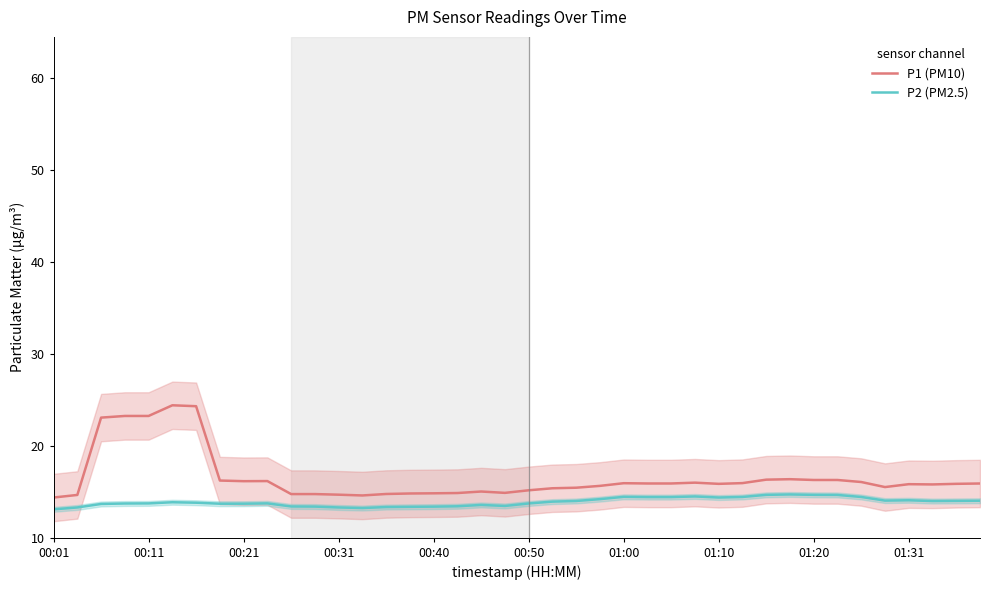

List the series in order of their overall mean, lowest first.

P2 (PM2.5), P1 (PM10)